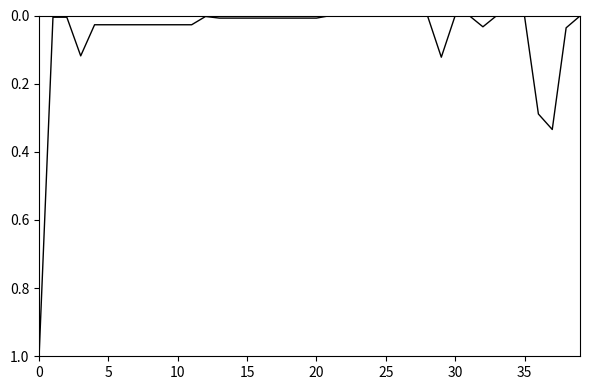

What is the greatest value displayed?

1.0